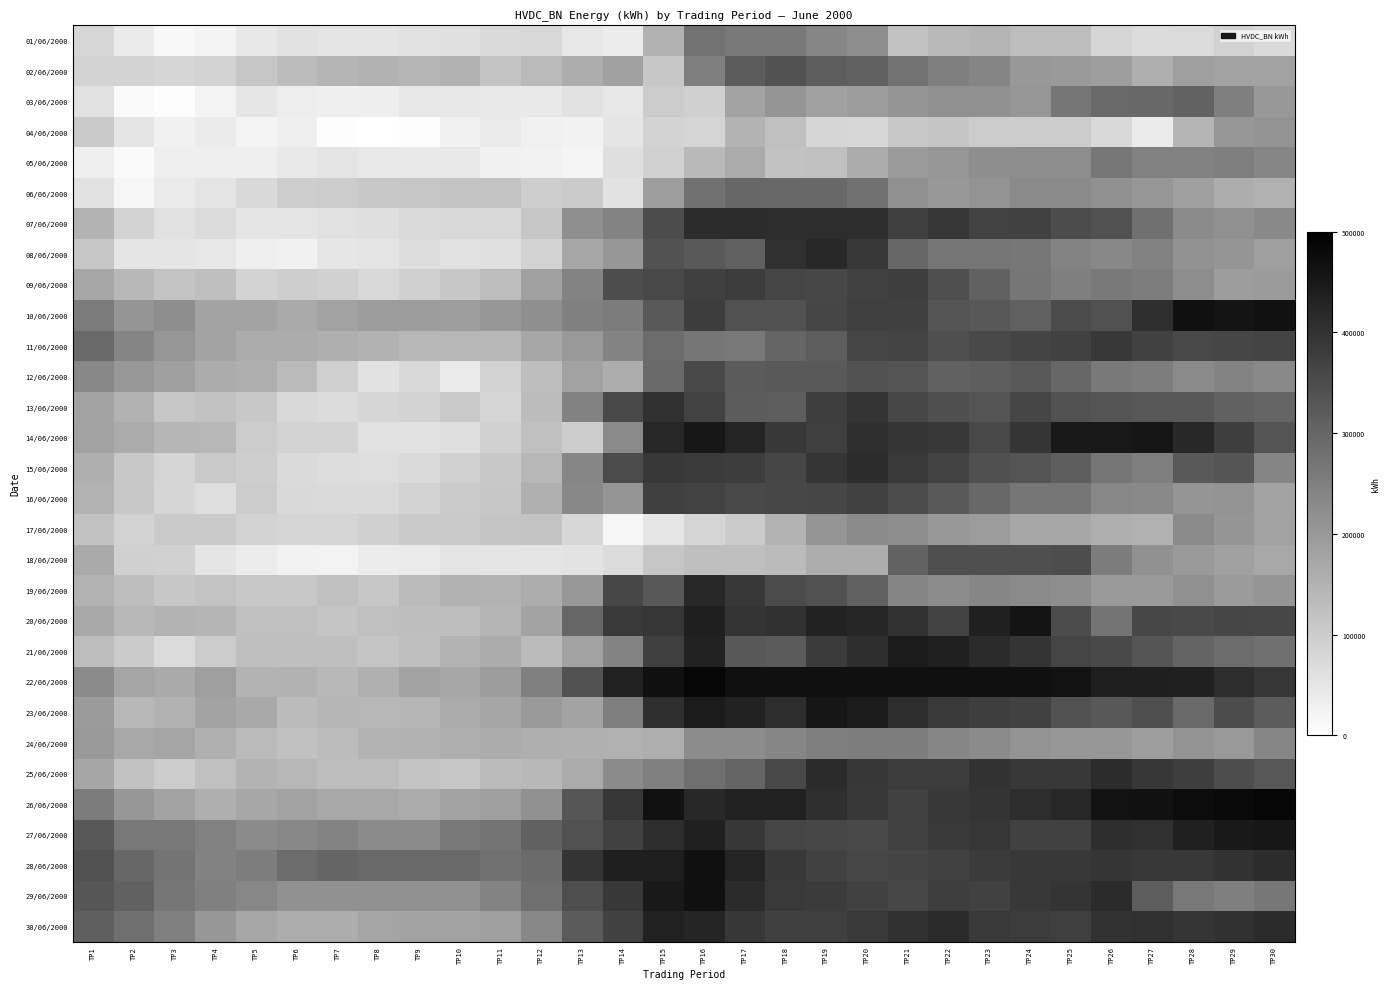

List the series in order of their peak value, lowest first.

04/06/2000, 17/06/2000, 24/06/2000, 05/06/2000, 01/06/2000, 06/06/2000, 03/06/2000, 02/06/2000, 18/06/2000, 12/06/2000, 16/06/2000, 09/06/2000, 11/06/2000, 13/06/2000, 15/06/2000, 07/06/2000, 25/06/2000, 19/06/2000, 08/06/2000, 30/06/2000, 21/06/2000, 27/06/2000, 23/06/2000, 14/06/2000, 20/06/2000, 28/06/2000, 29/06/2000, 10/06/2000, 22/06/2000, 26/06/2000